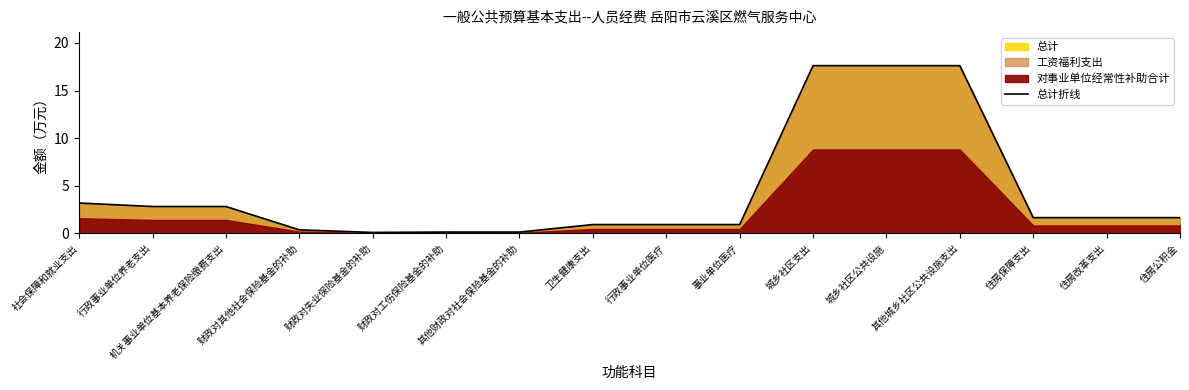

Is it true that the value at 事业单位医疗 is 1.2?

False